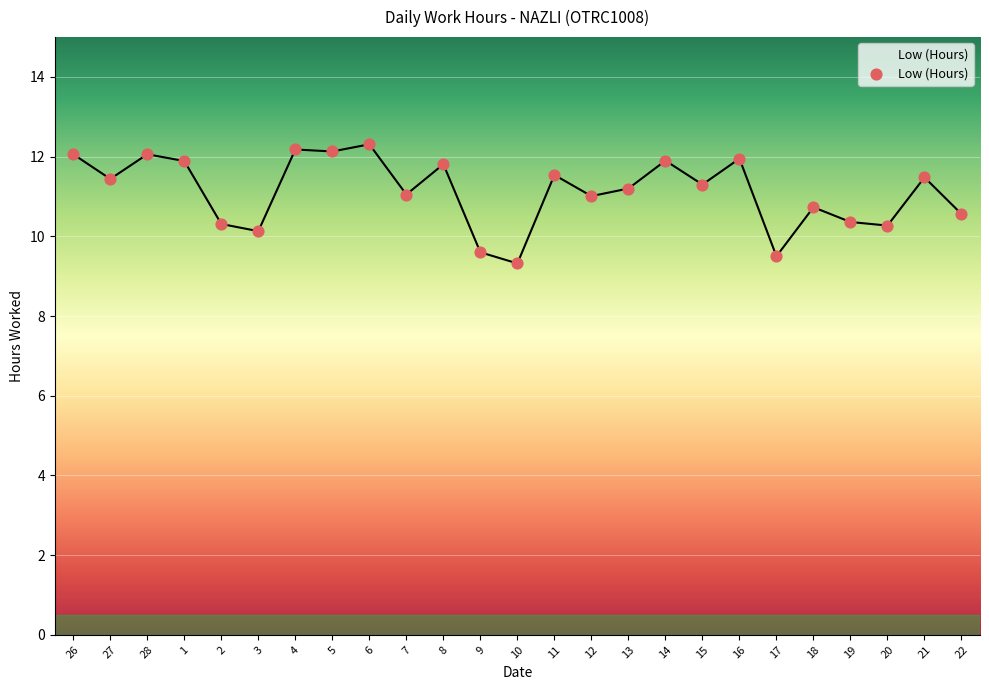

What is the change in value from 5 to 11?

-0.6